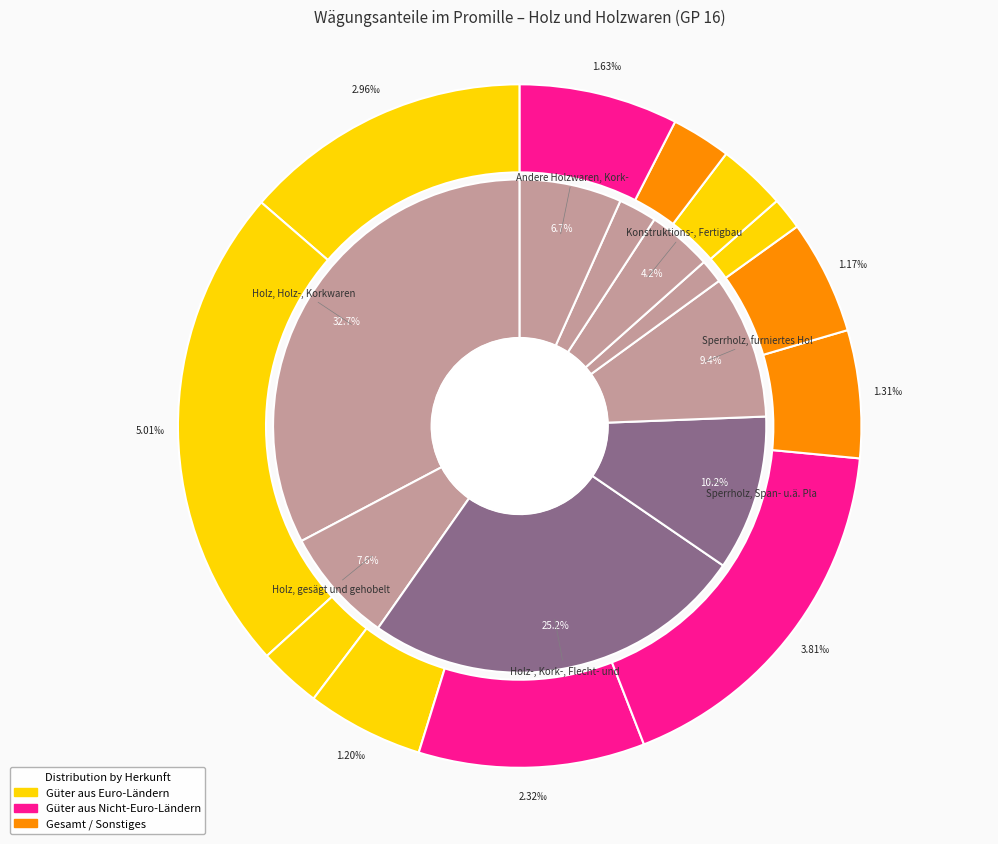

What percentage do Konstruktions-, Fertigbauteile and Sperrholz, Span- u.ä. Platten together represent?

14.4%